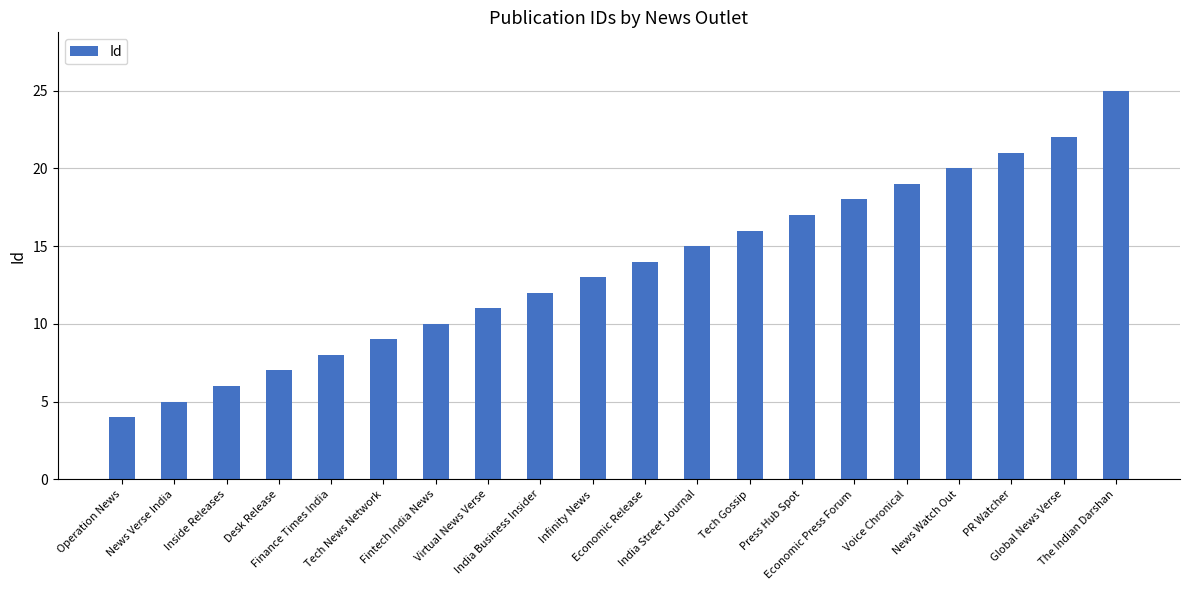

What is the label of the 11th bar from the left?

Economic Release